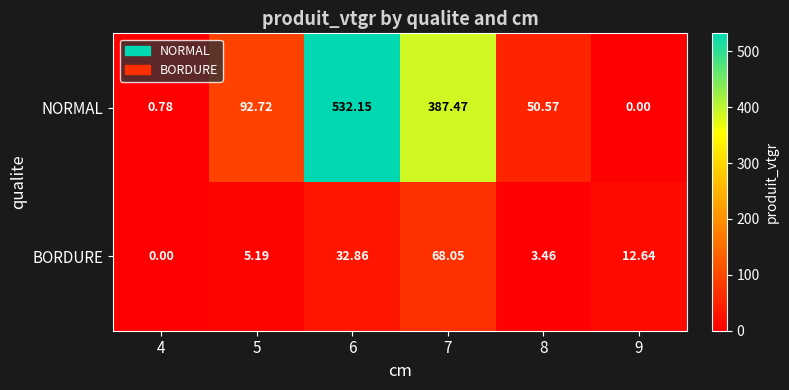

Which series has the largest range (max minus min)?

NORMAL